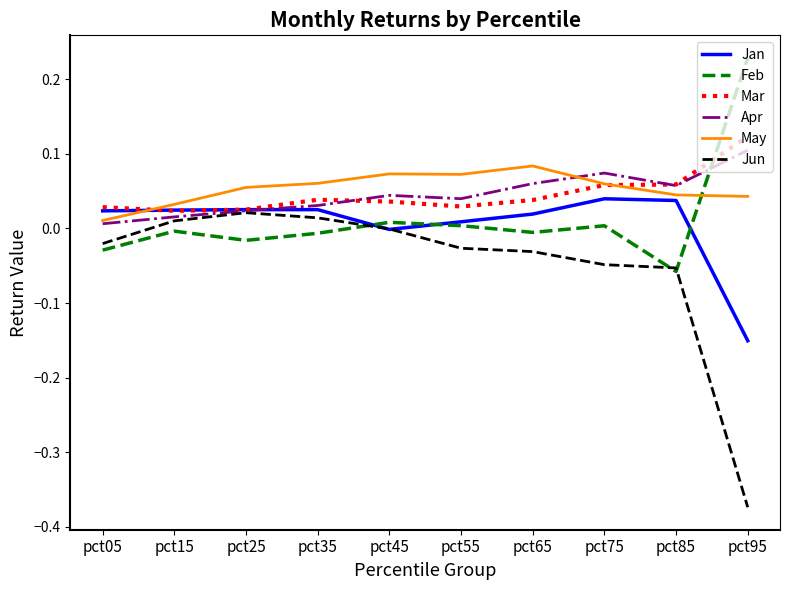

What are all the series names shown in the legend?

Jan, Feb, Mar, Apr, May, Jun